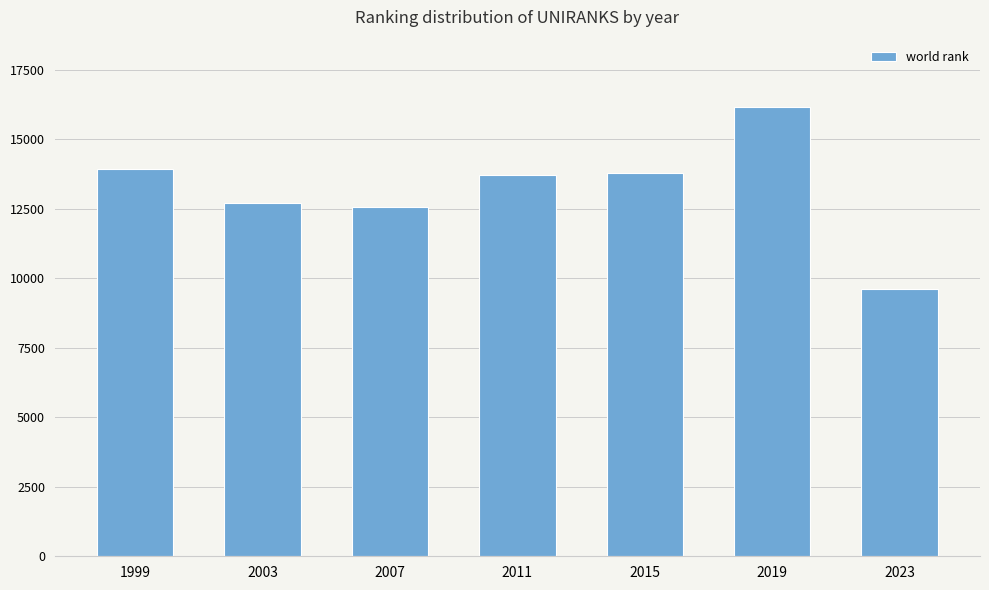

True or false: the data shows 23859 at 2015.

False